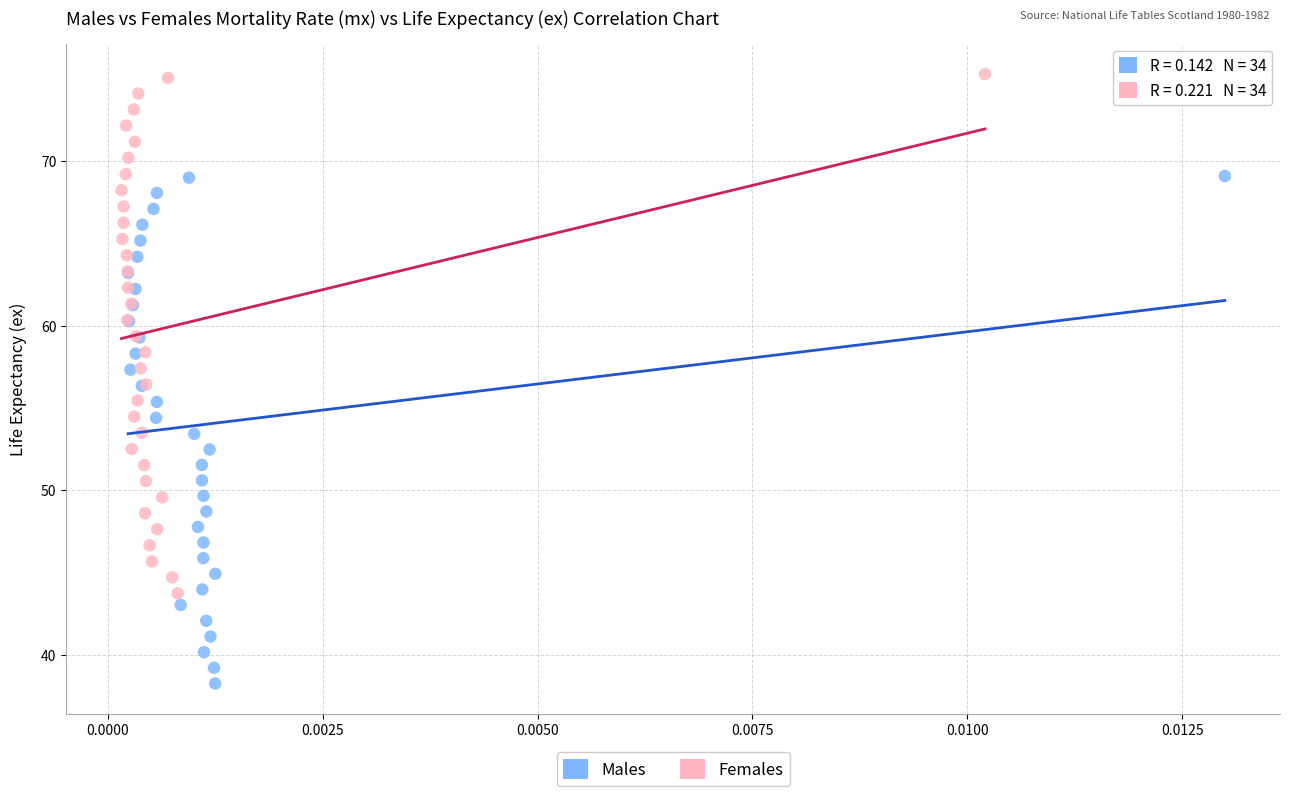

Which series has the widest spread of Y values?

Females